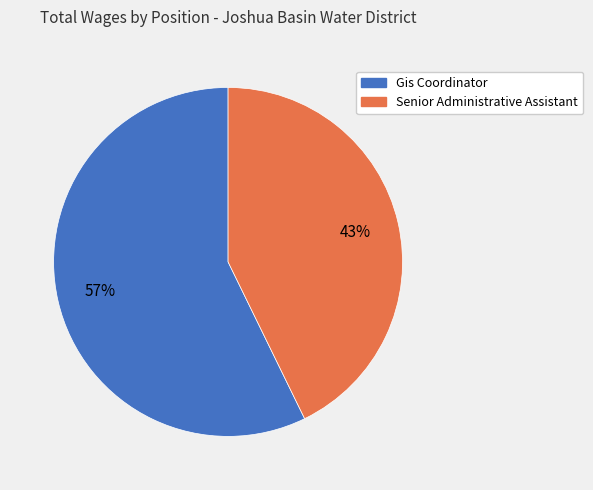

How many slices are in this pie chart?

2